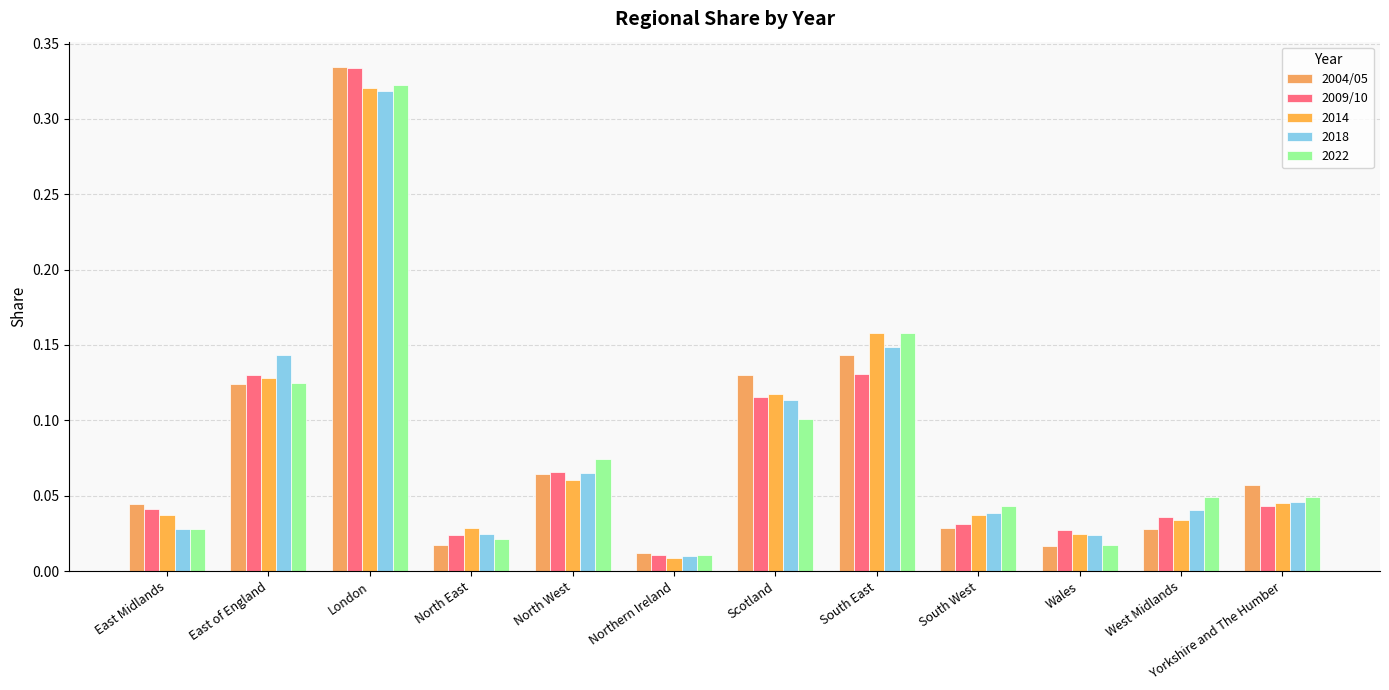

How many data points does each series have?

12